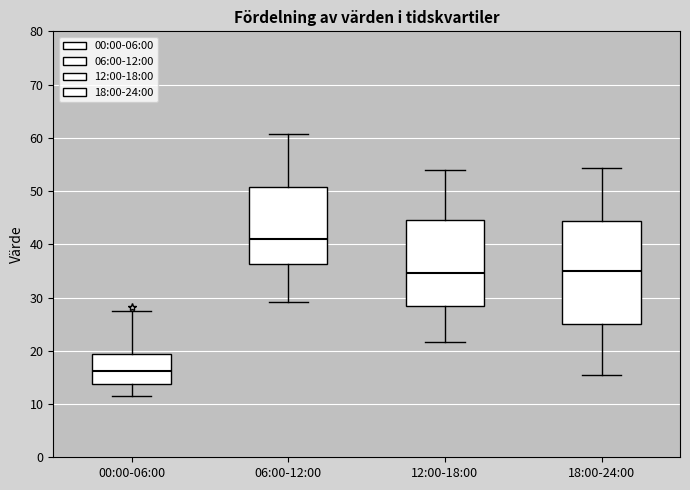

Which box has the lowest median line?

00:00-06:00